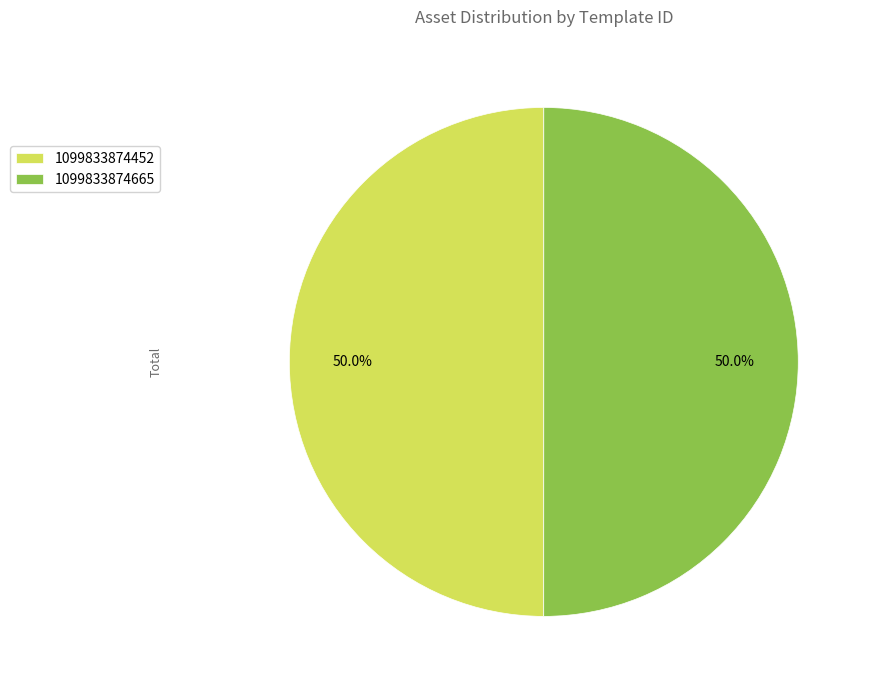

To the nearest percent, what percentage of the pie is 1099833874452?

50%